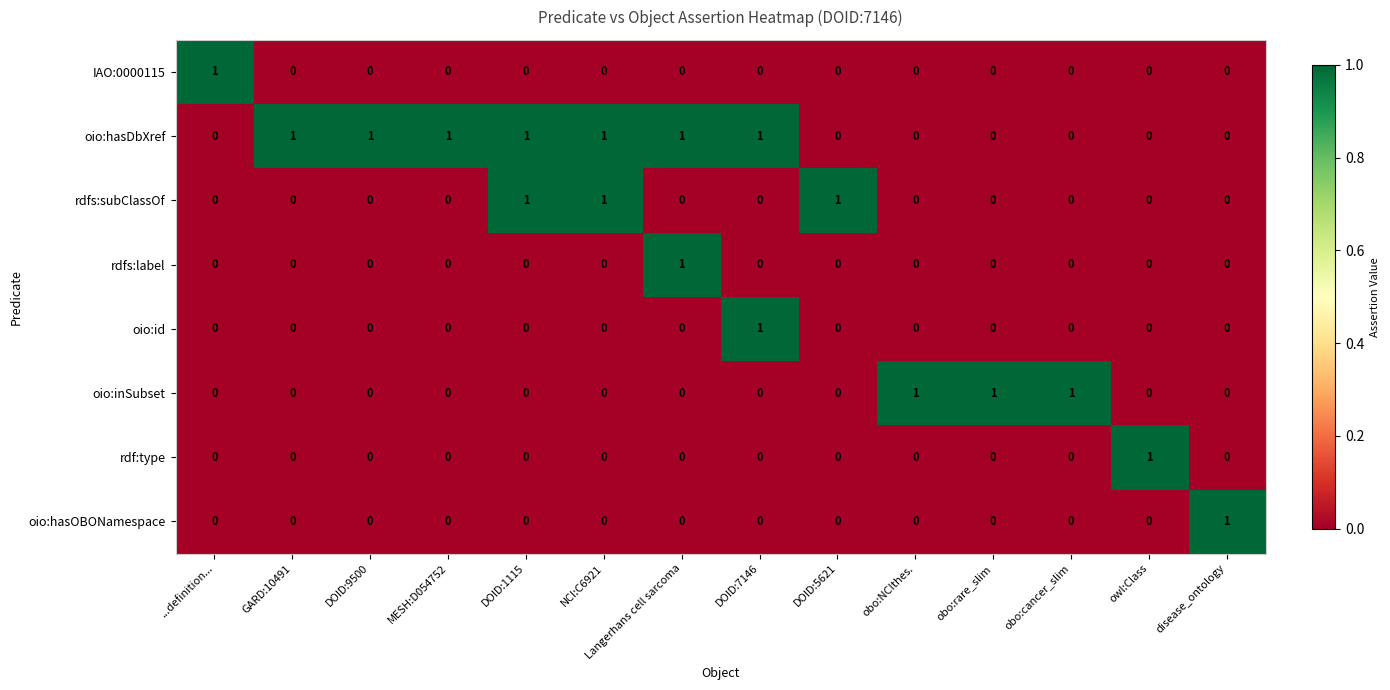

Count the oio:inSubset values in the range 0 to 1.

14